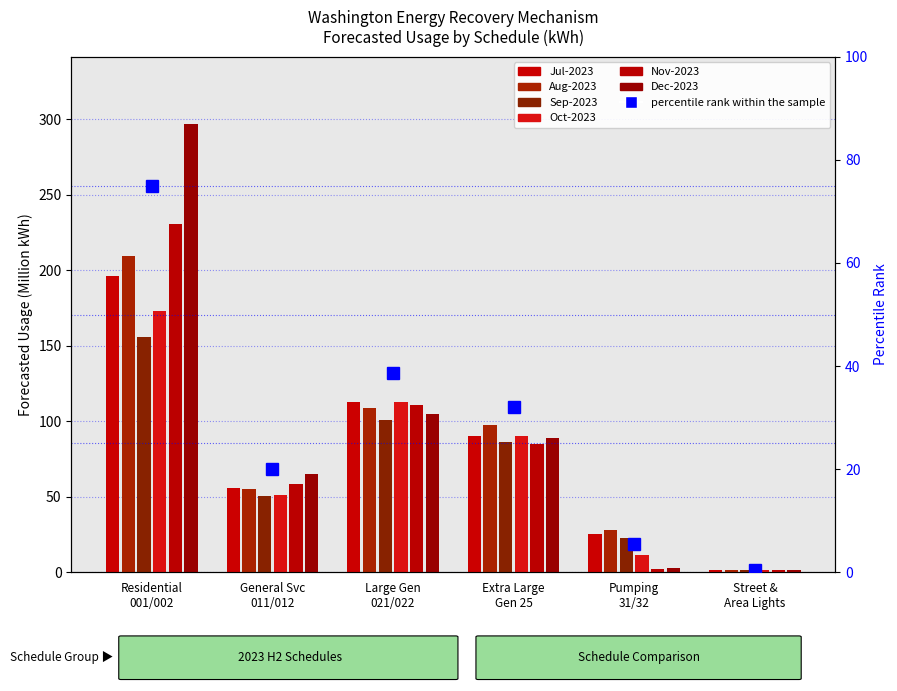

Which series has the widest spread of values?

Dec-2023